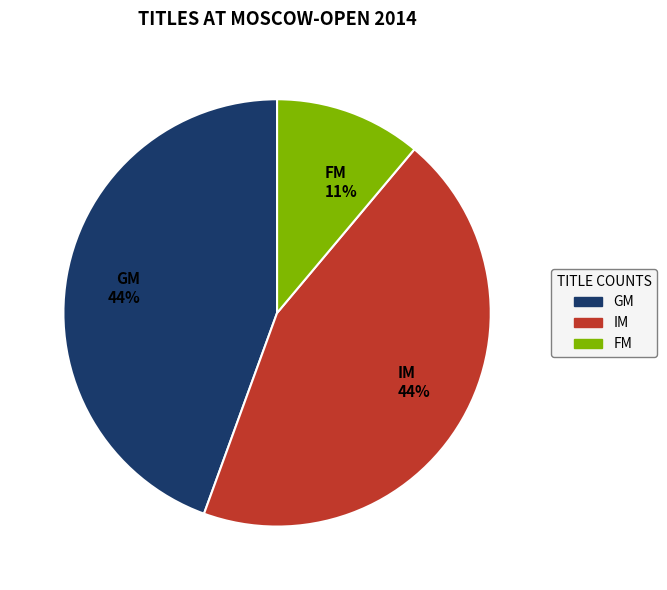

The GM slice represents 30% of the pie. True or false?

False